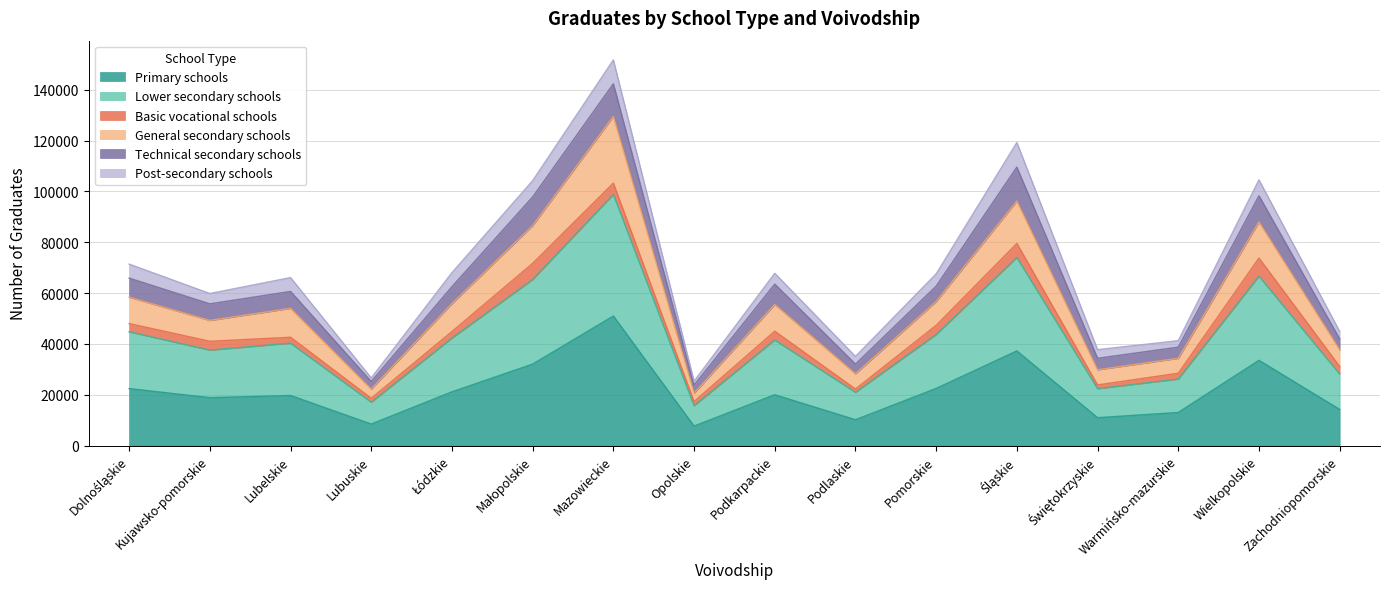

Is it true that Primary schools equals 22439 at Dolnośląskie?

True